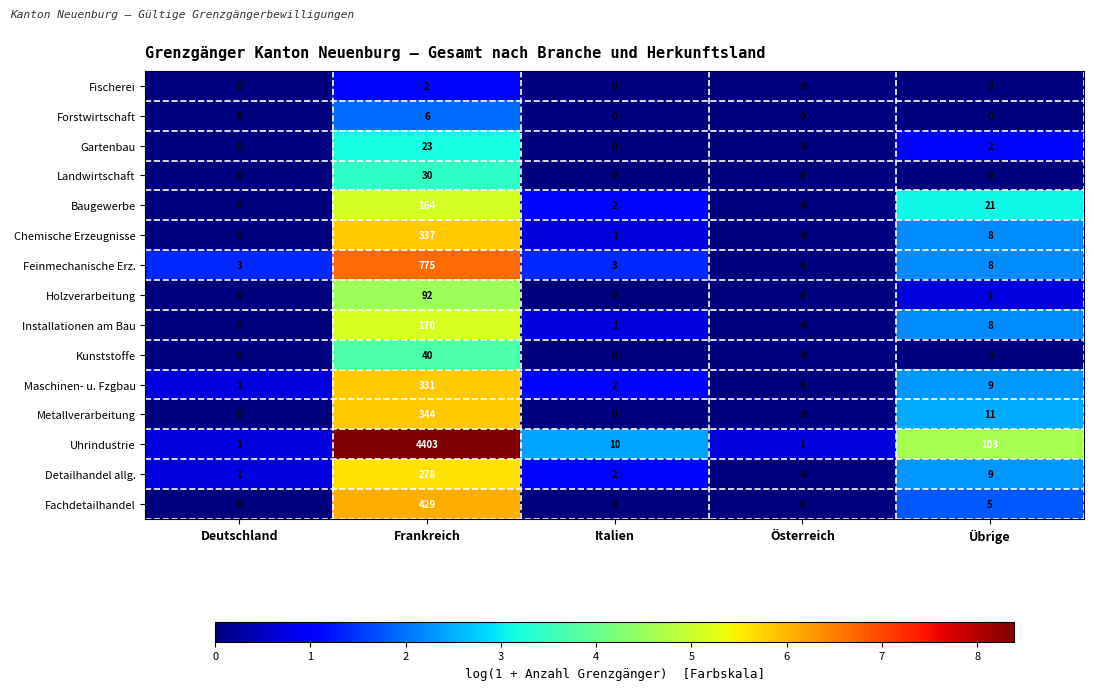

The Forstwirtschaft series shows 0 at Übrige. True or false?

True